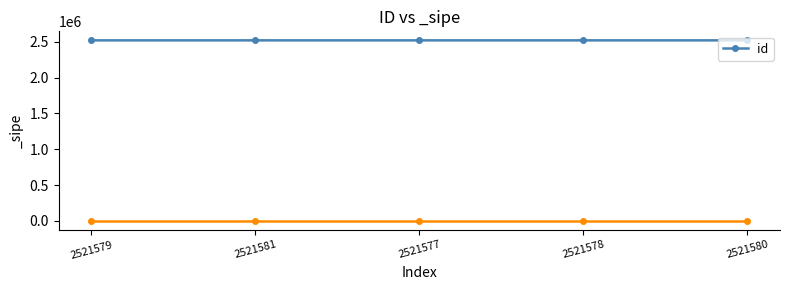

How many data points are less than 2521579?

2